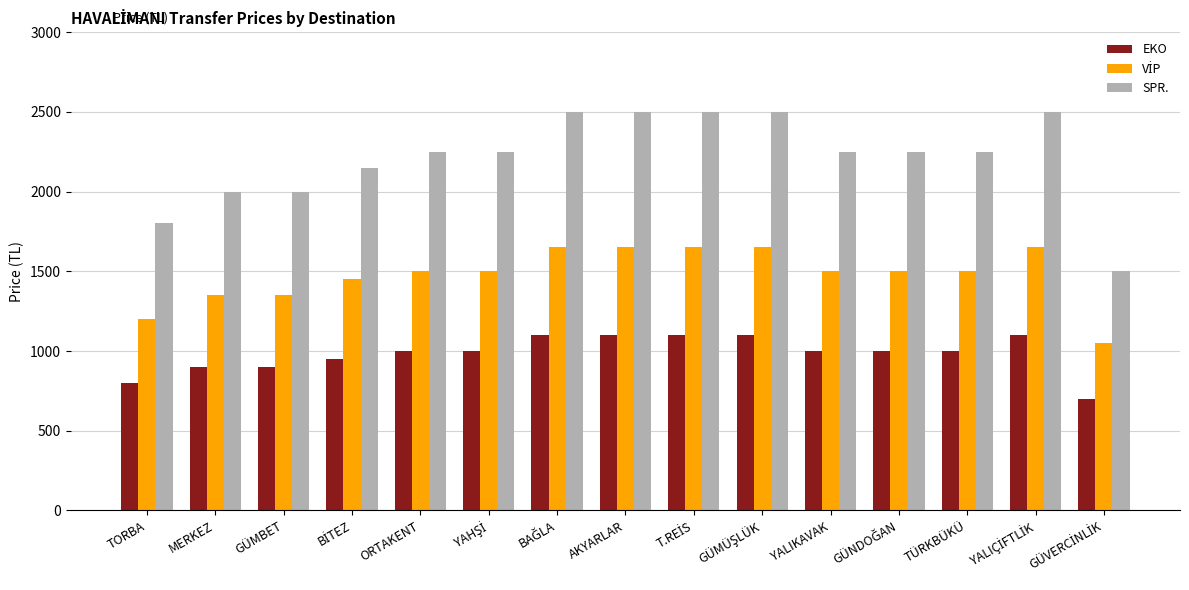

What is the lowest value of the EKO series?

700